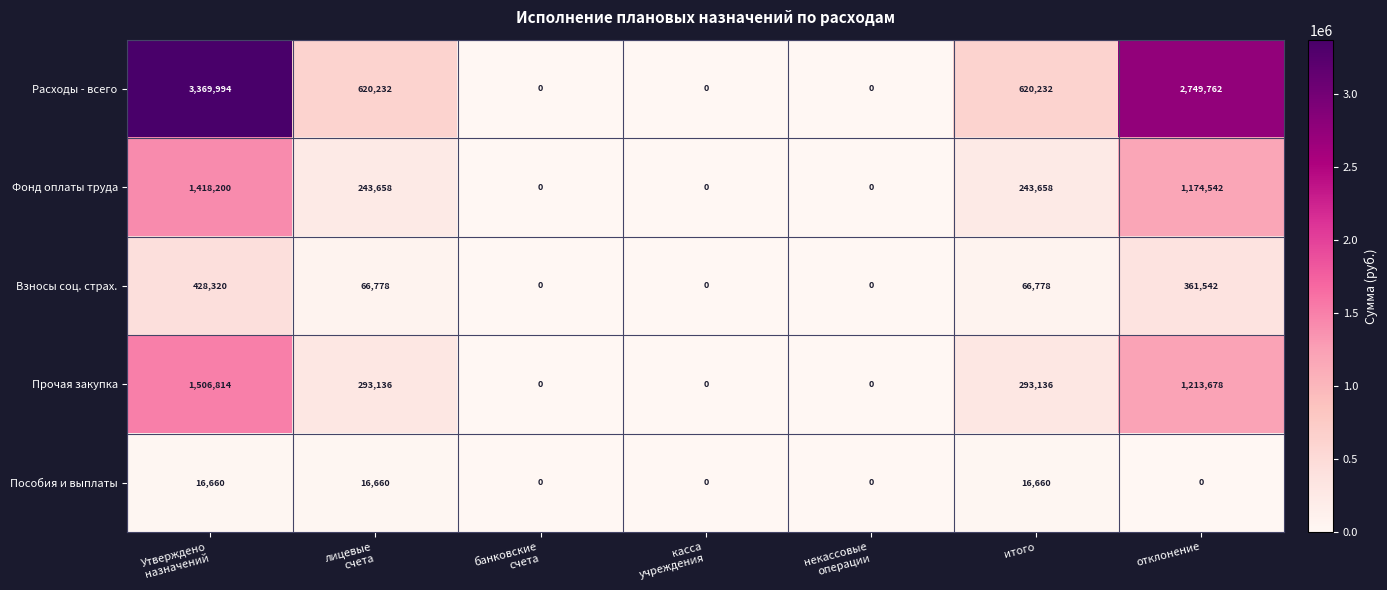

What is the greatest value displayed?

3369994